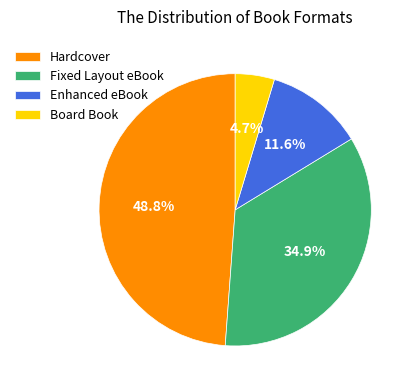

To the nearest percent, what is the difference between the Hardcover and Enhanced eBook slice percentages?

37%